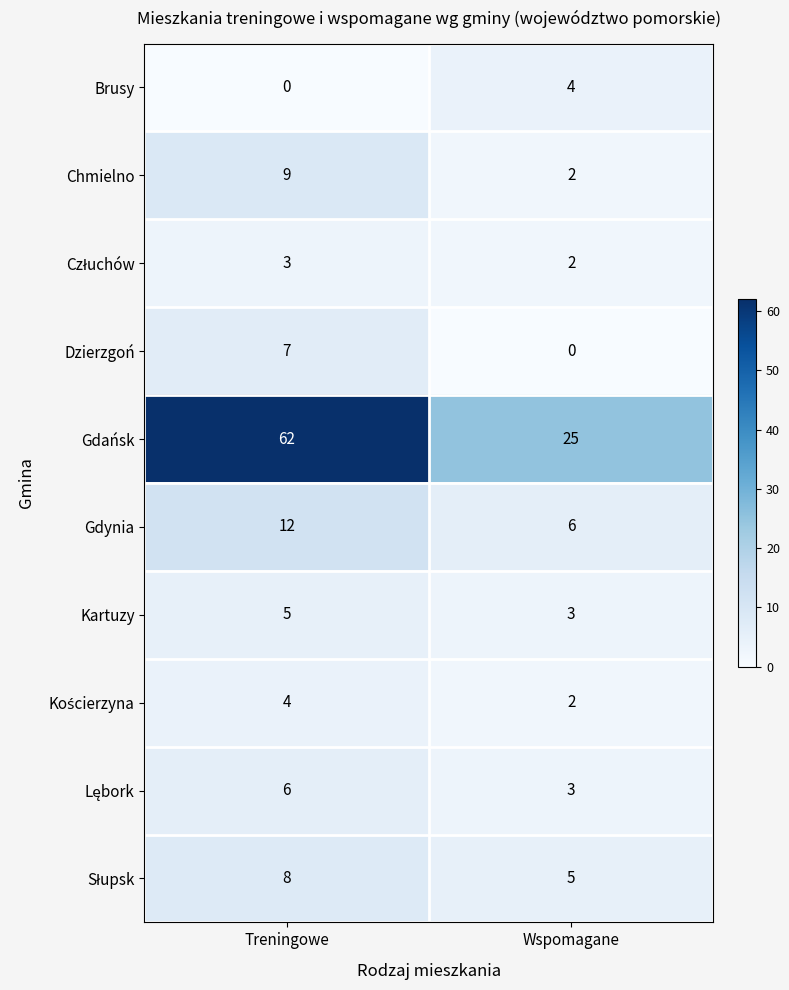

Rank the categories by Gdynia value from highest to lowest.

Treningowe, Wspomagane